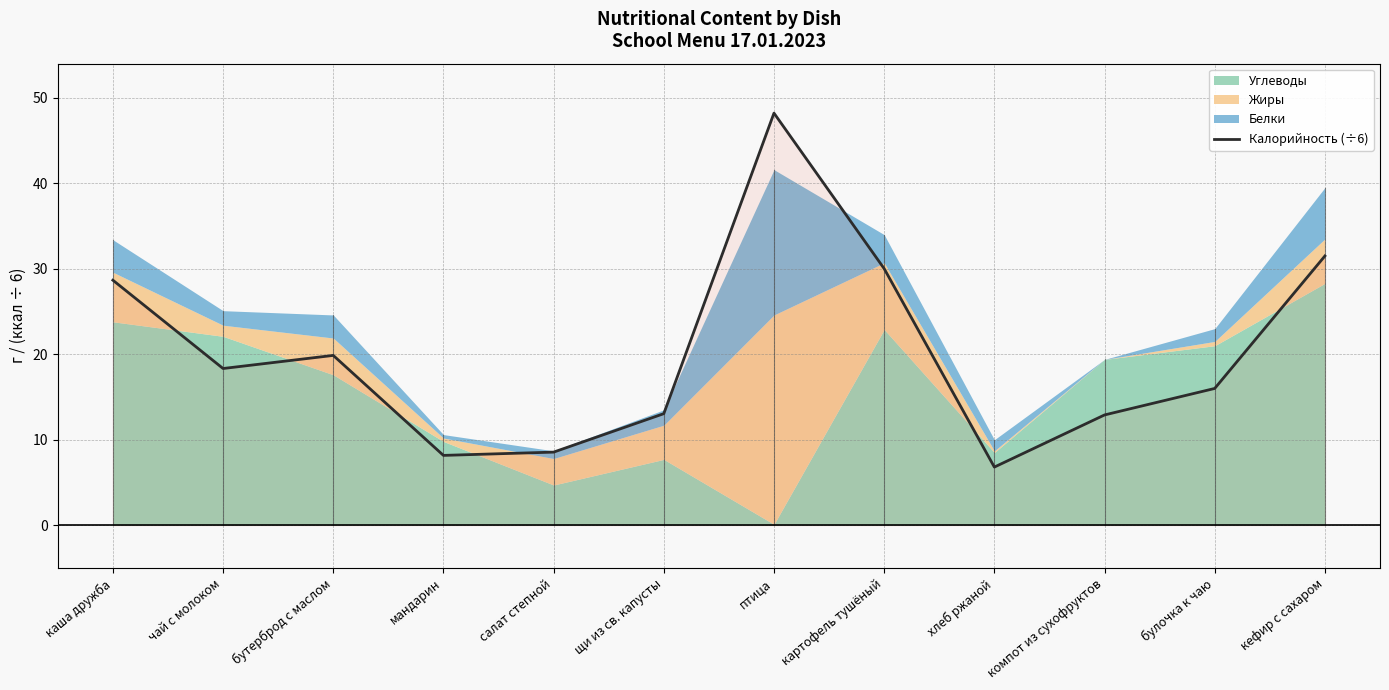

The value of Калорийность (÷6) at компот из сухофруктов is 12.9. True or false?

True